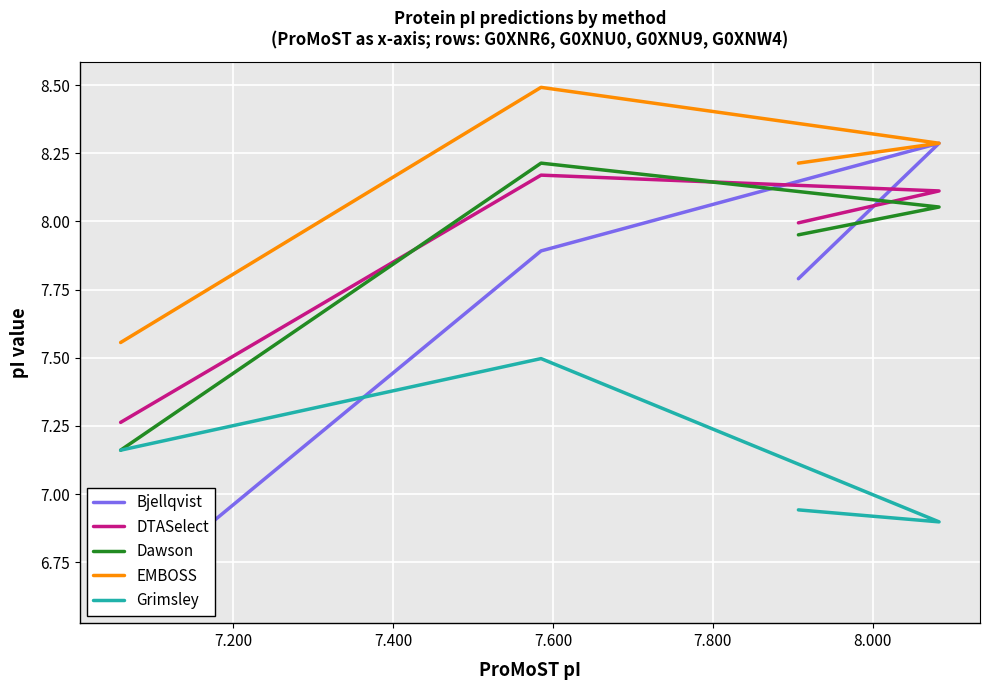

What is the minimum value shown in the chart?

6.6